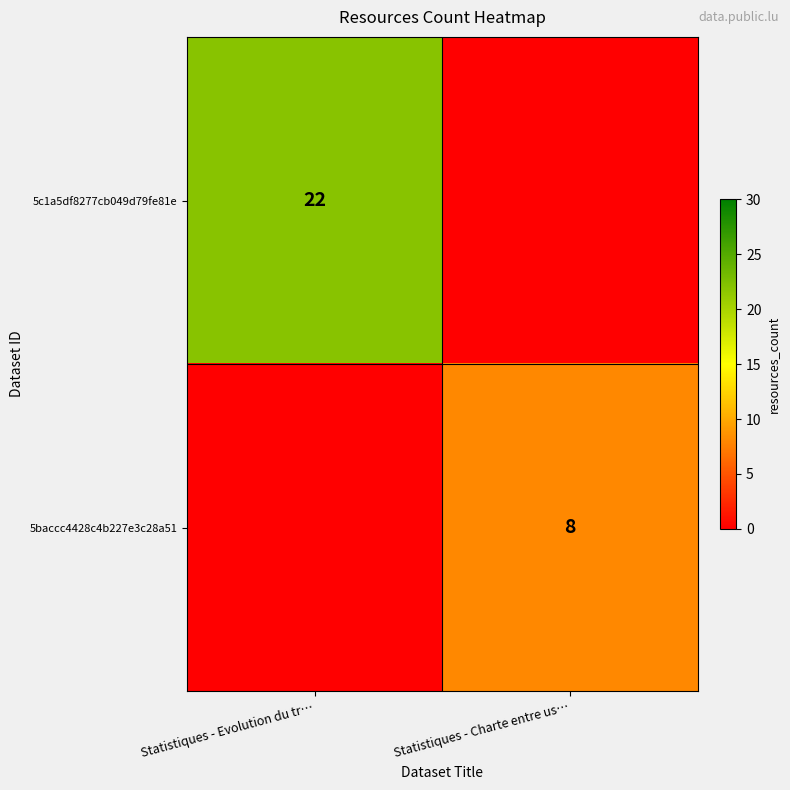

True or false: 5baccc4428c4b227e3c28a51 has a value of 11 at Statistiques - Charte entre us….

False